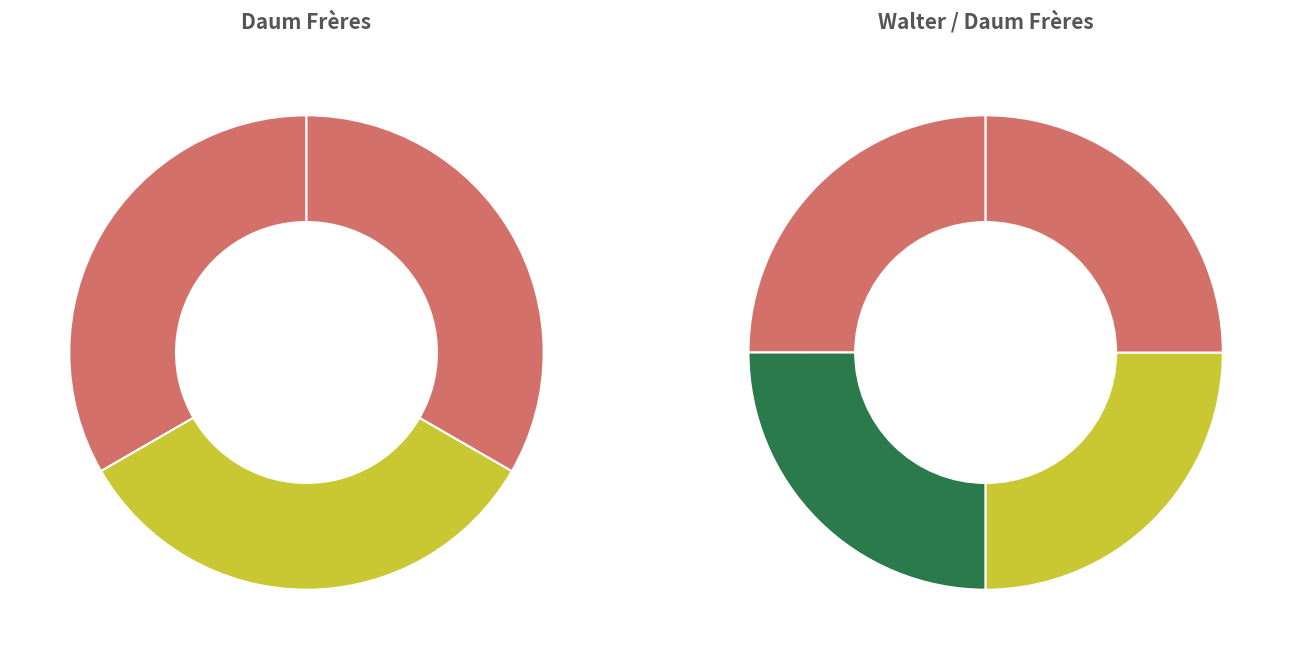

Do Crabe and Sans titre. Cendrier (40633) together represent more than half of the pie?

No